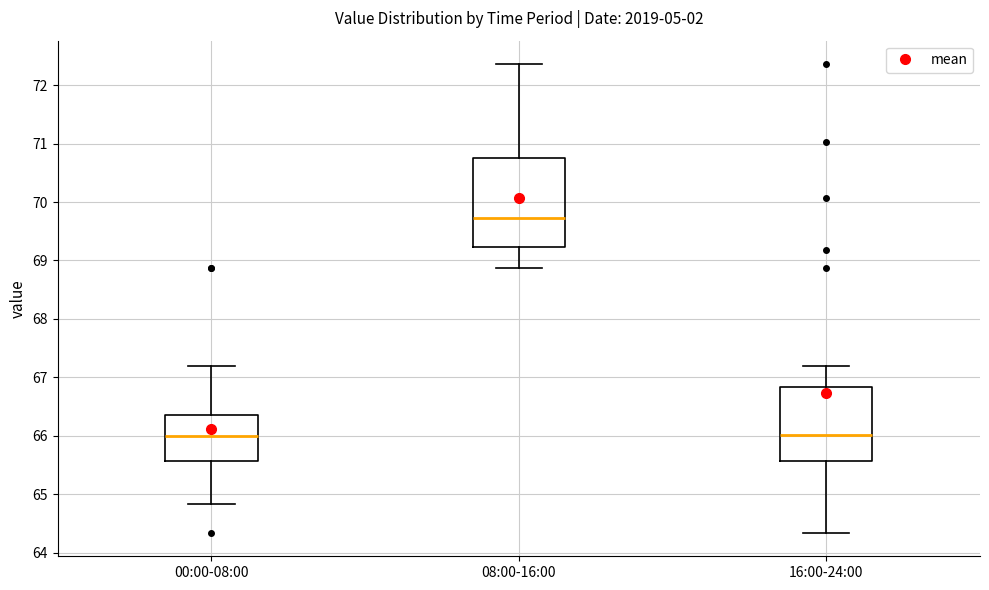

Reading left to right, read every box against the y-axis: the position of its median line, the range the box covers, and the ends of its whiskers. The values are not printed on the chart, so give them approximately, as read against the axis.

00:00-08:00: median 66.0, box 65.6 to 66.4, whiskers 64.8 to 67.2
08:00-16:00: median 69.7, box 69.2 to 70.8, whiskers 68.9 to 72.4
16:00-24:00: median 66.0, box 65.6 to 66.8, whiskers 64.3 to 67.2